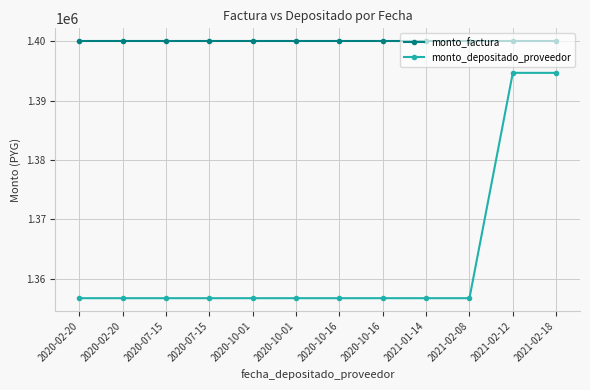

Does the chart have visible grid lines?

Yes